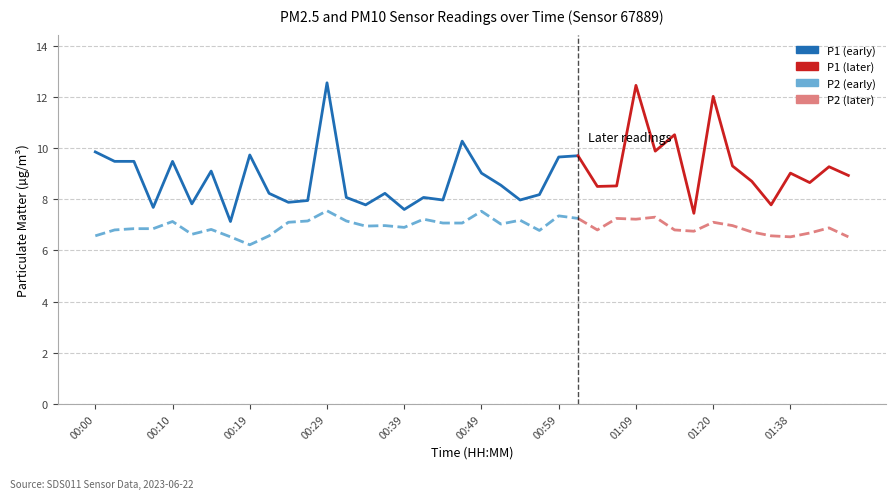

Which series changed the most between 00:32 and 00:44?

P1